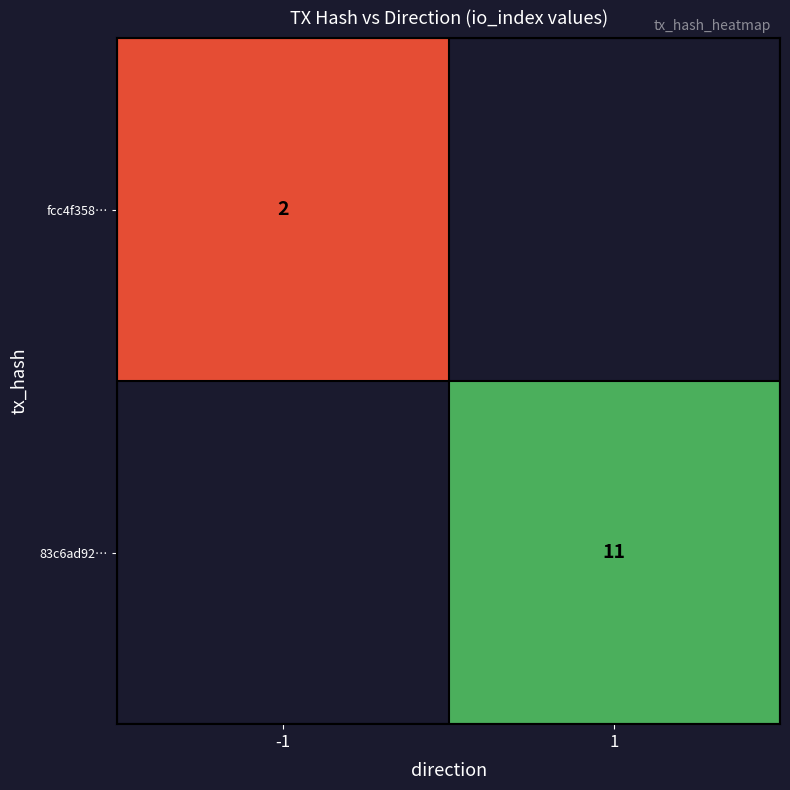

True or false: 83c6ad92… has a value of 19 at 1.

False